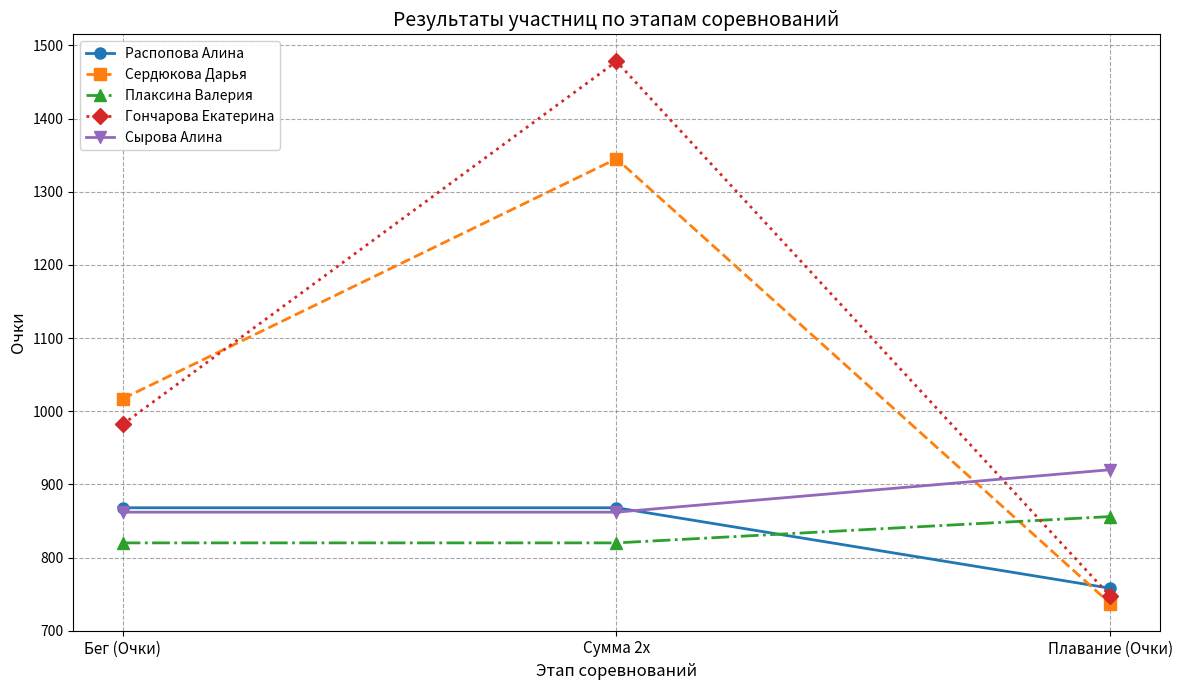

What is the difference between the highest and lowest values at Плавание (Очки)?

183